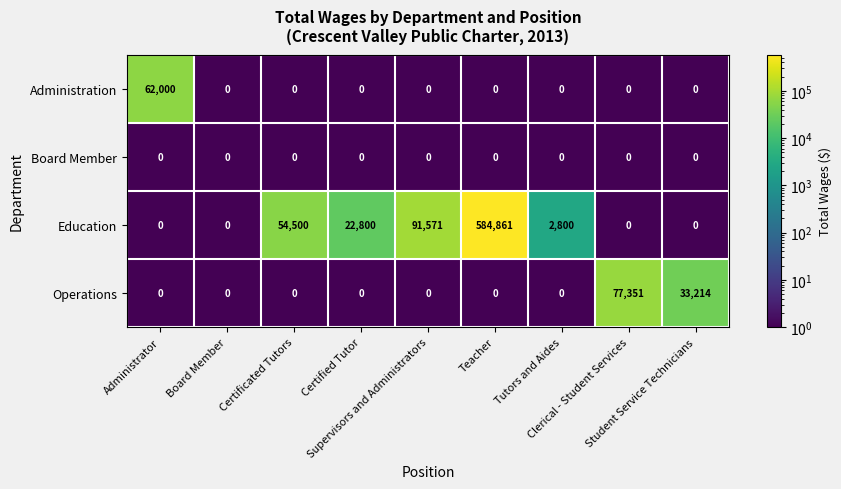

Between Board Member and Supervisors and Administrators, which series saw the biggest shift?

Education